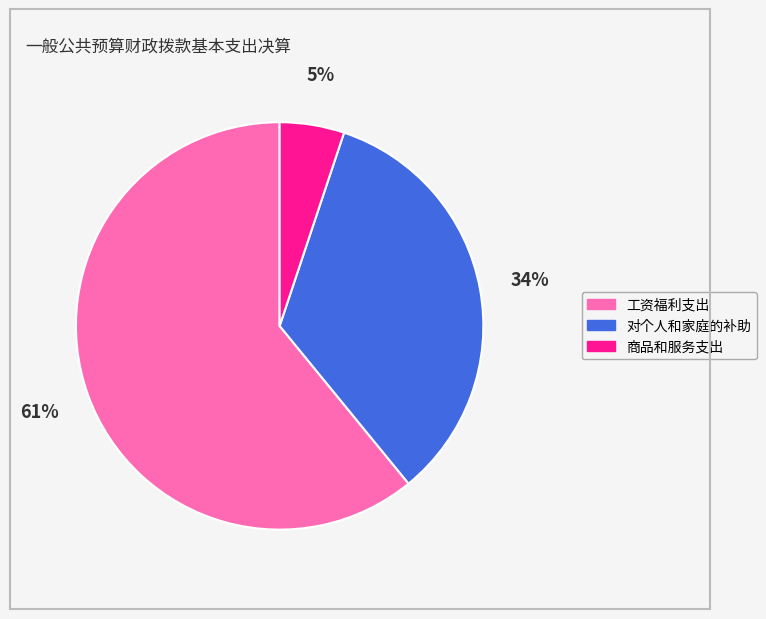

To the nearest percent, what is the difference between the largest and smallest slice percentages?

56%